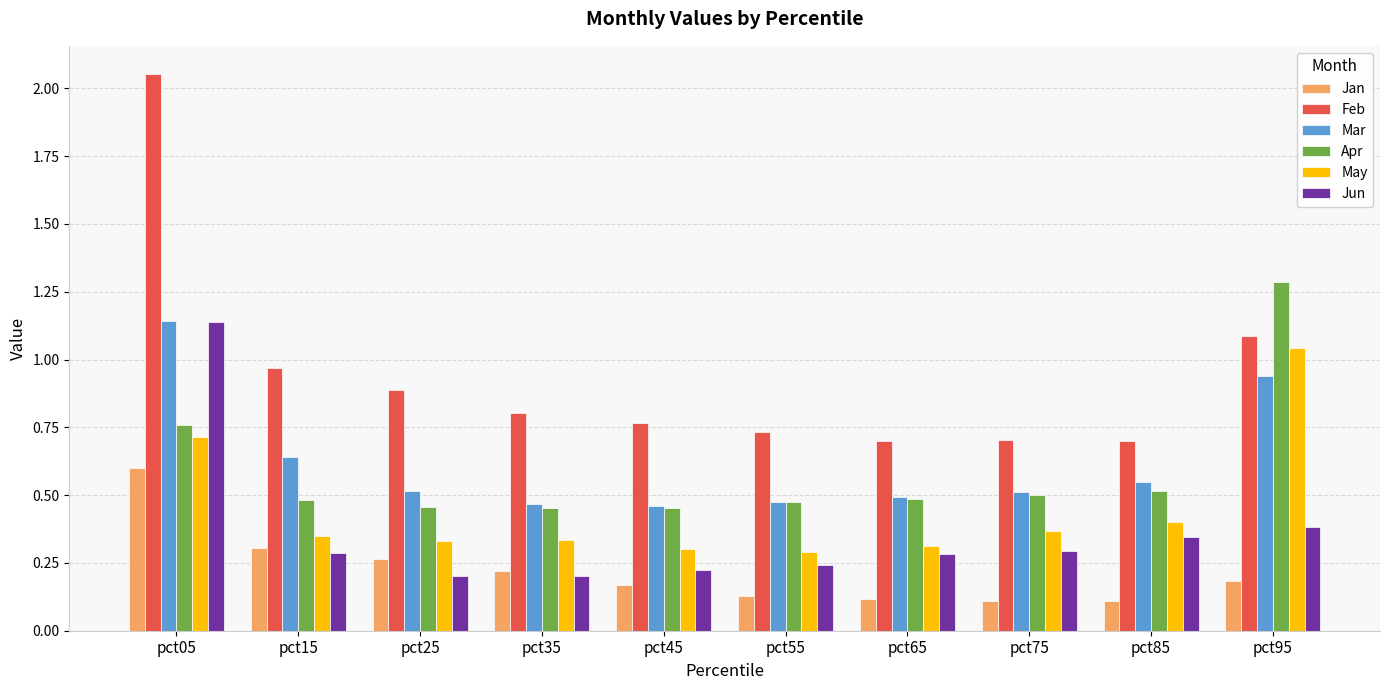

Is the value of Mar at pct85 greater than the value of May at pct15?

Yes